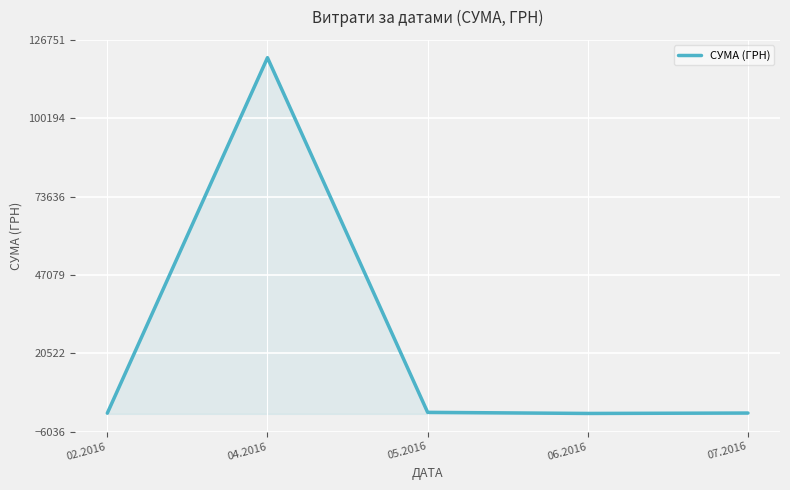

What is the average value?

24368.0